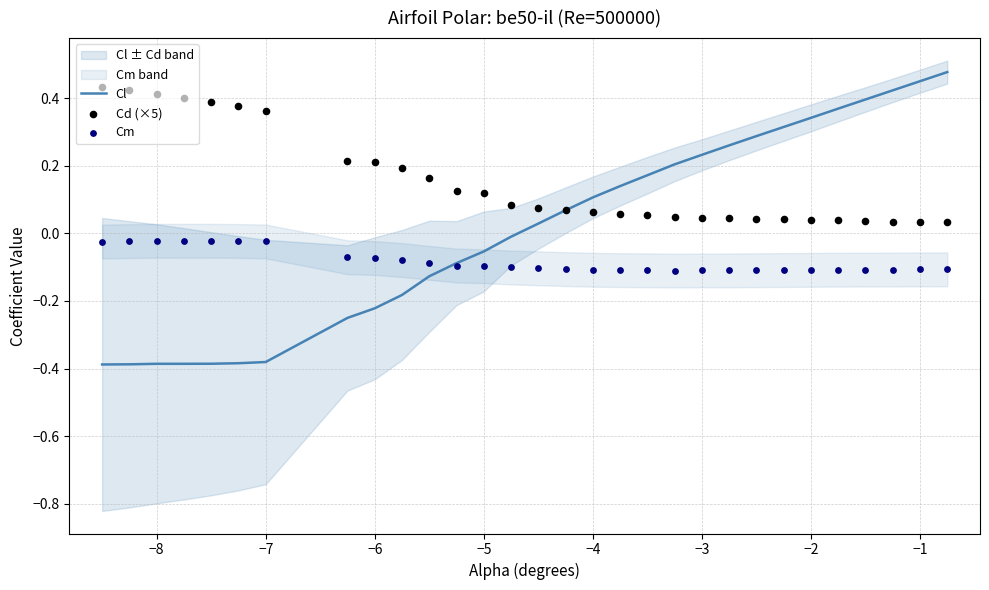

What are all the series names shown in the legend?

Cl, Cd (×5), Cm